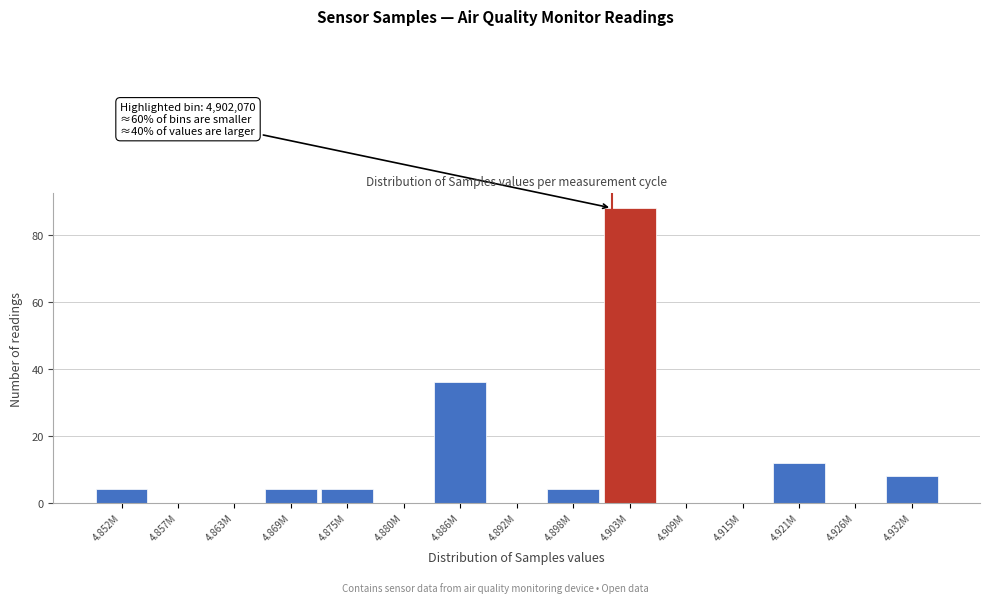

Reading left to right, list all the values displayed in this chart.

4.852M=4	4.857M=0	4.863M=0	4.869M=4	4.875M=4	4.880M=0	4.886M=36	4.892M=0	4.898M=4	4.903M=88	4.909M=0	4.915M=0	4.921M=12	4.926M=0	4.932M=8